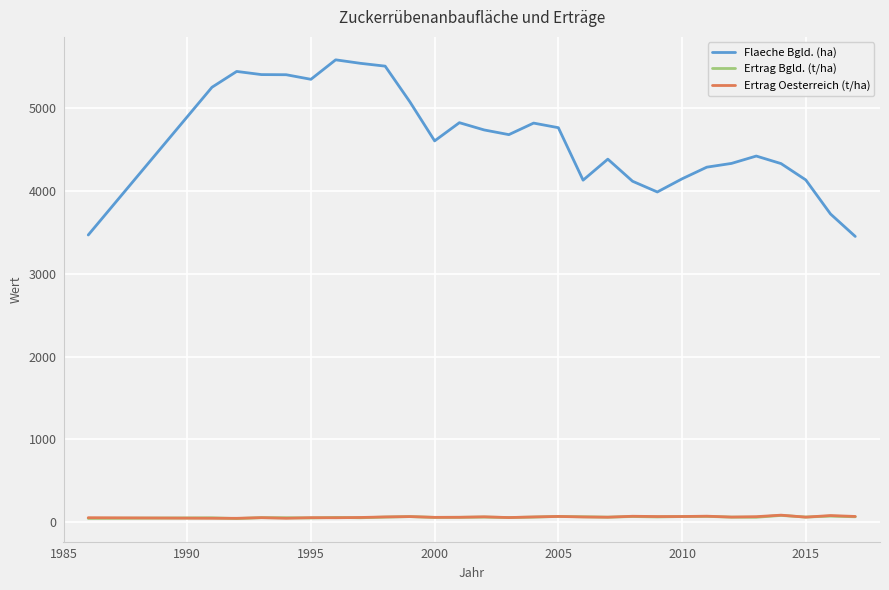

Which series has the widest spread of values?

Flaeche Bgld. (ha)